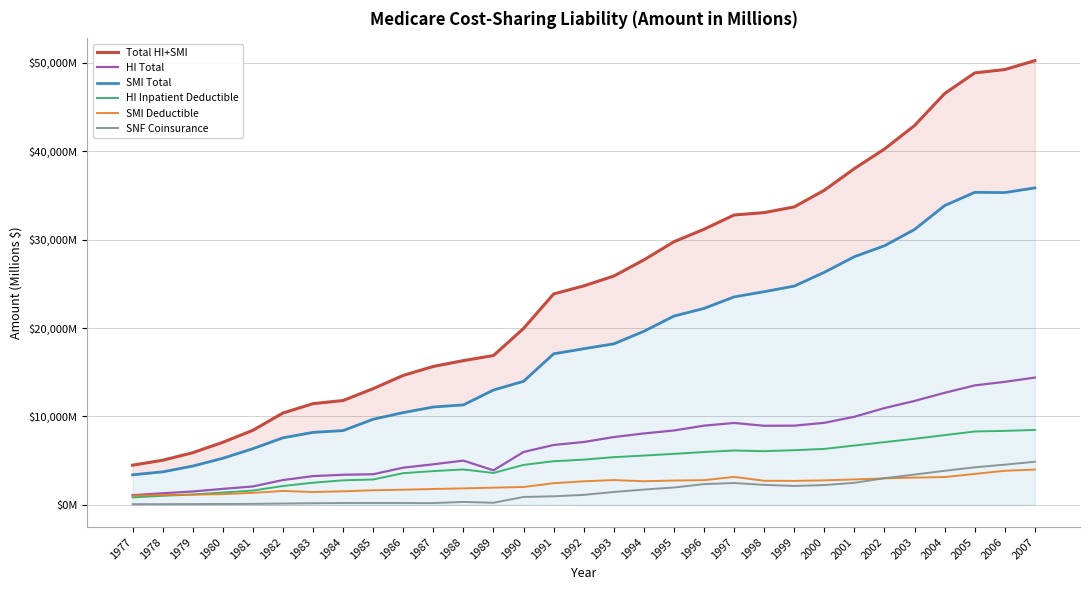

Which has a higher value, 1977 or 1997?

1997